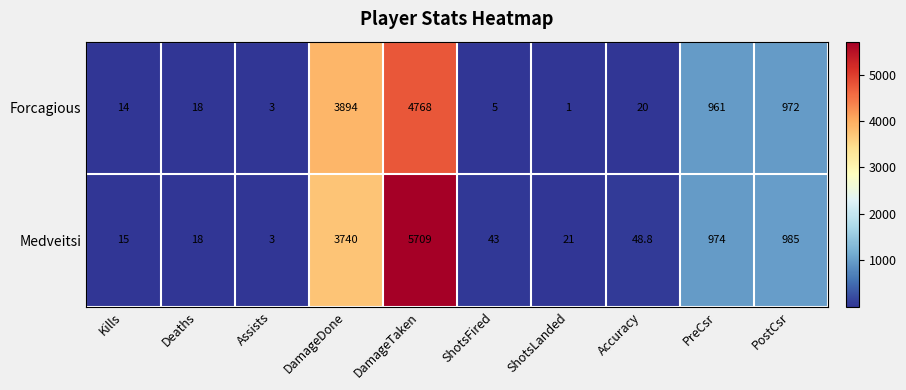

Rank the series by their average value, from highest to lowest.

Medveitsi, Forcagious